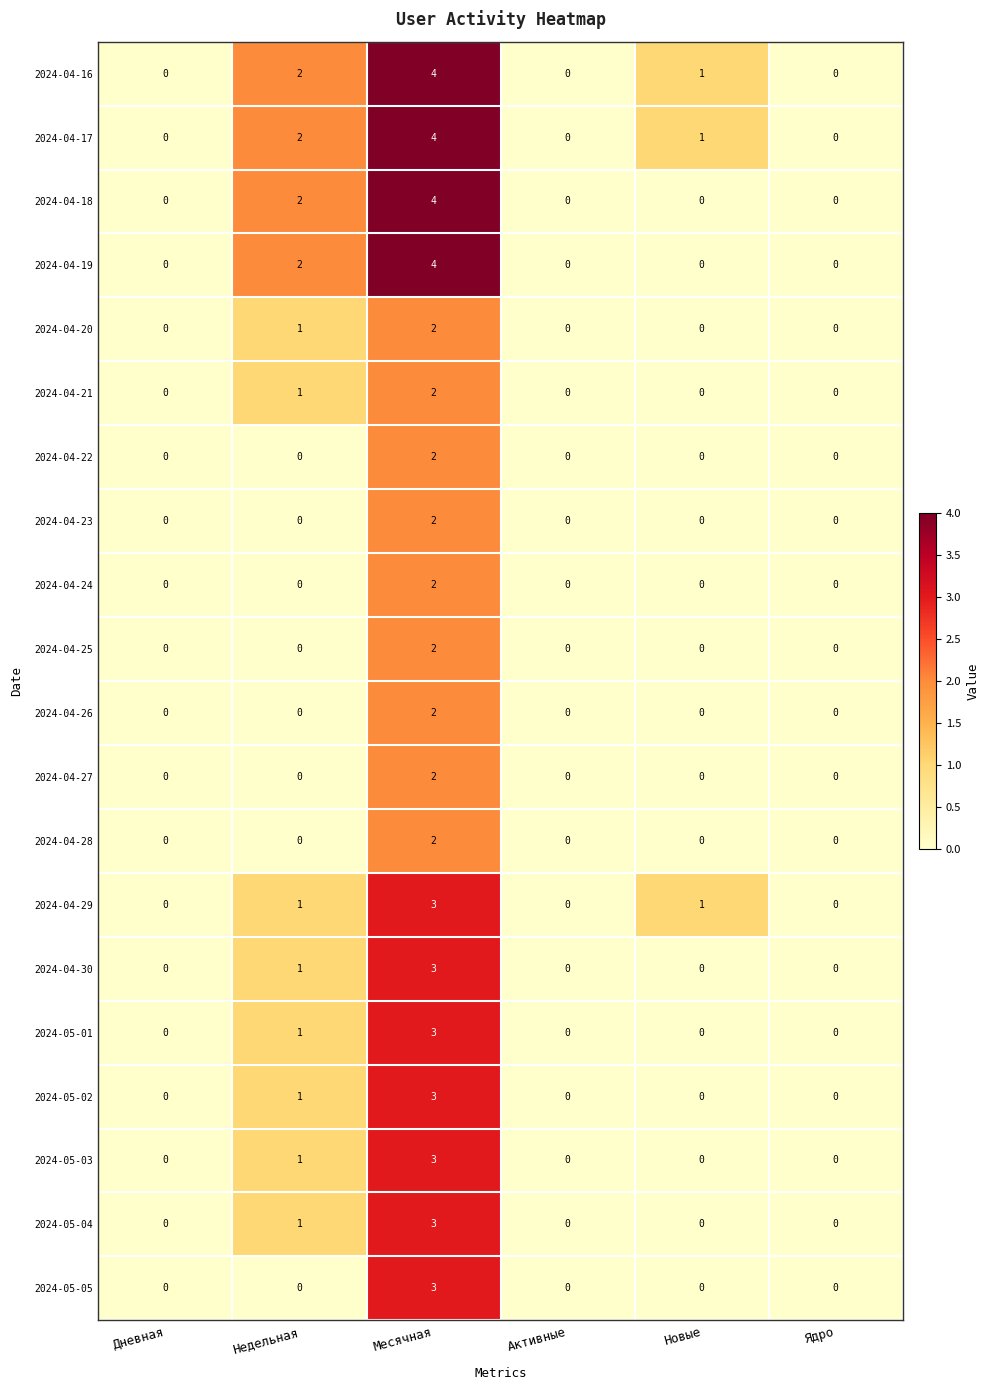

At which category is the sum across all series the highest?

Месячная